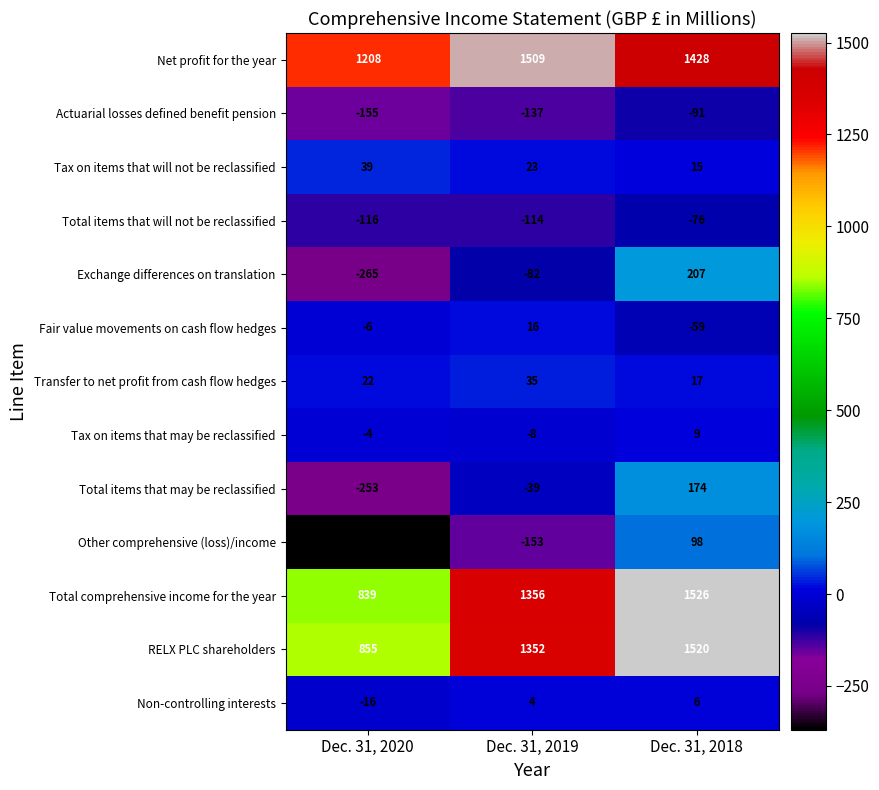

Is it true that Fair value movements on cash flow hedges equals -59 at Dec. 31, 2018?

True